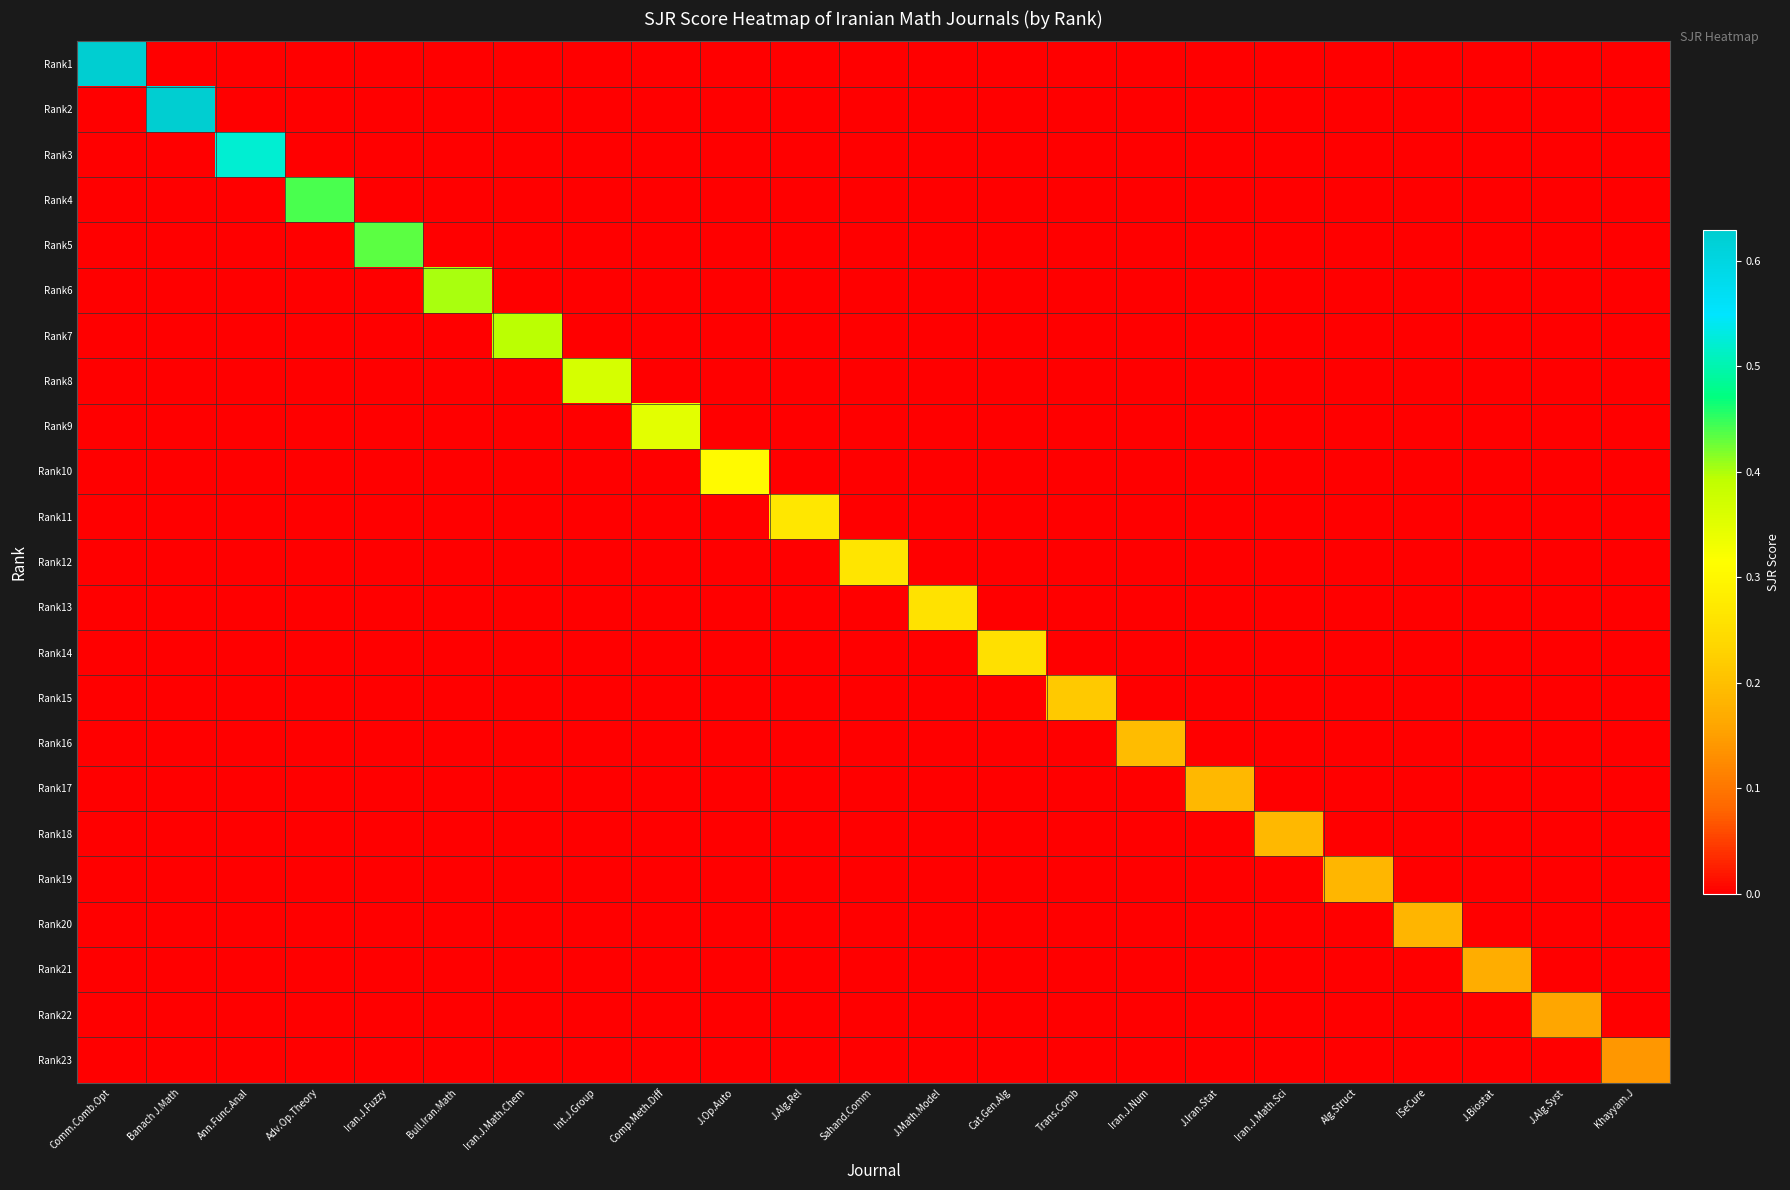

What is the difference between the highest and lowest values at Iran.J.Fuzzy?

0.4